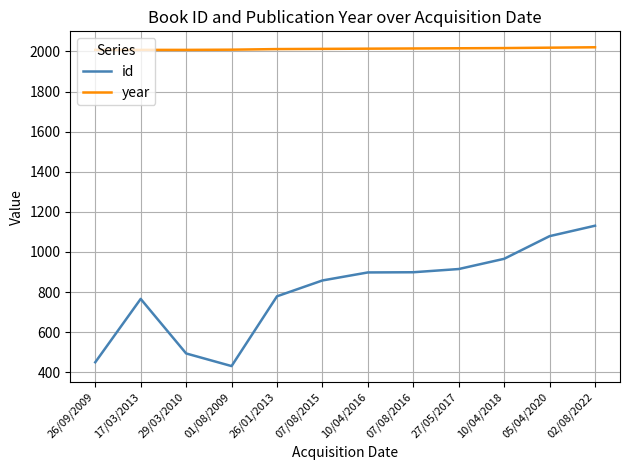

How many lines are shown in the chart?

2